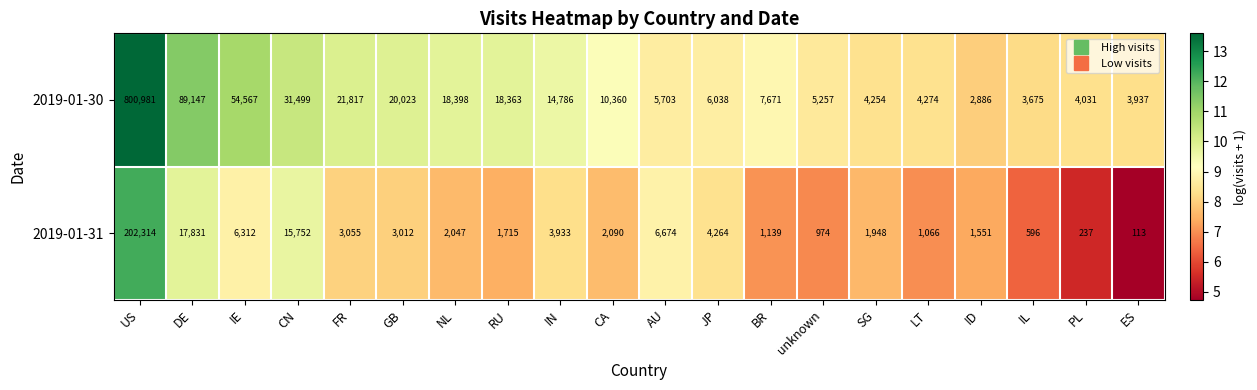

Rank the series by their maximum value, from lowest to highest.

2019-01-31, 2019-01-30